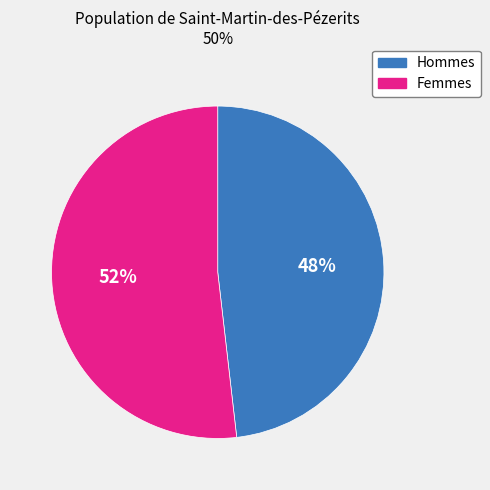

To the nearest percent, what is the difference between the largest and smallest slice percentages?

4%